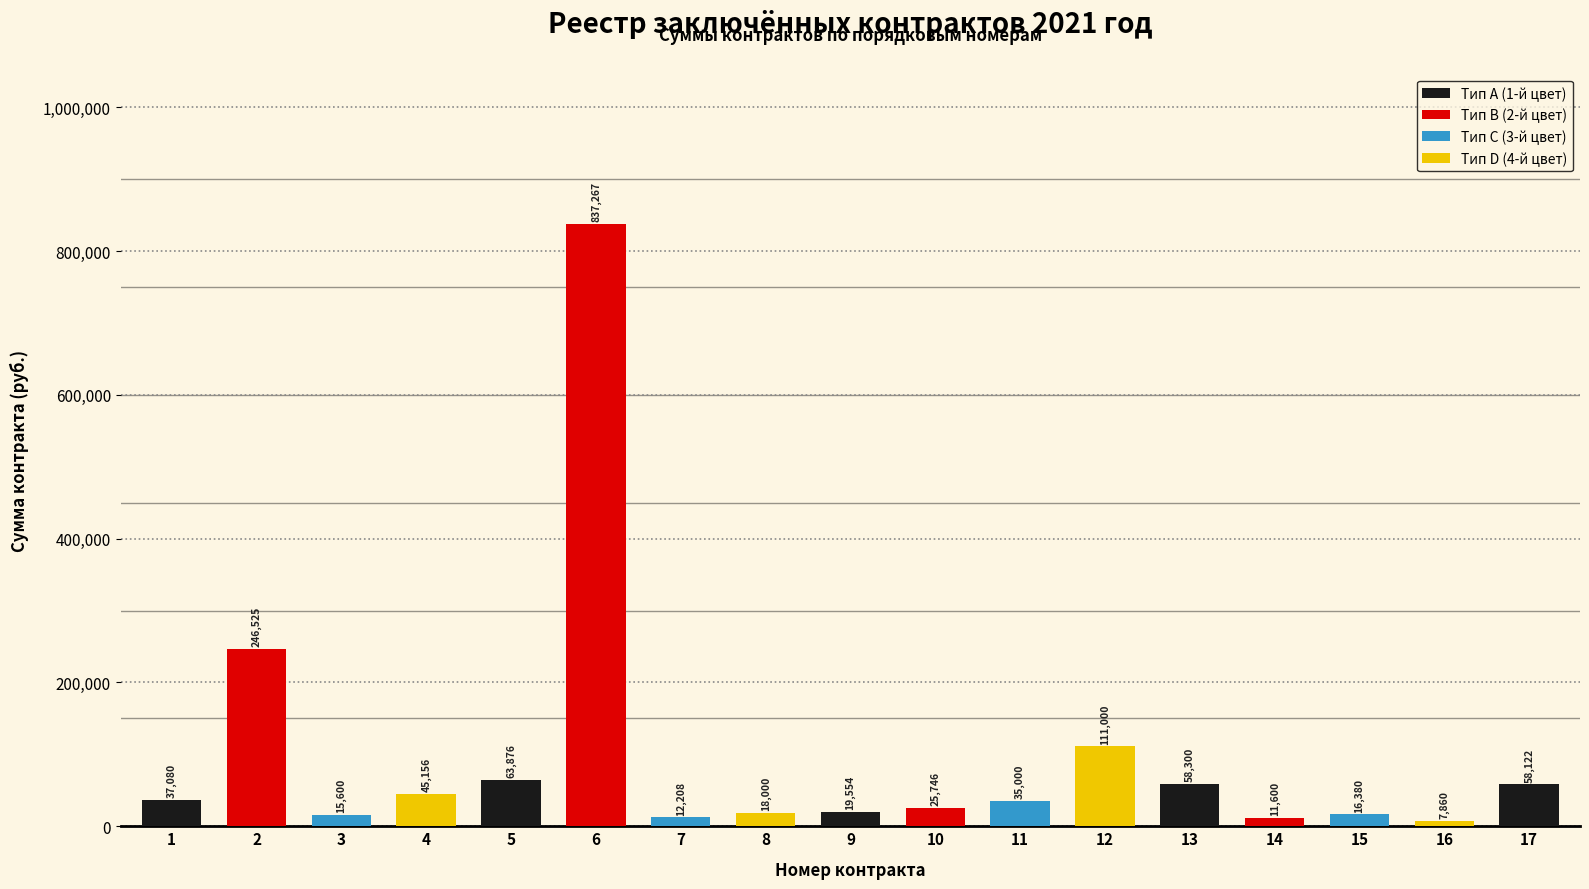

What is the value of the 17th bar from the left?

58122.0